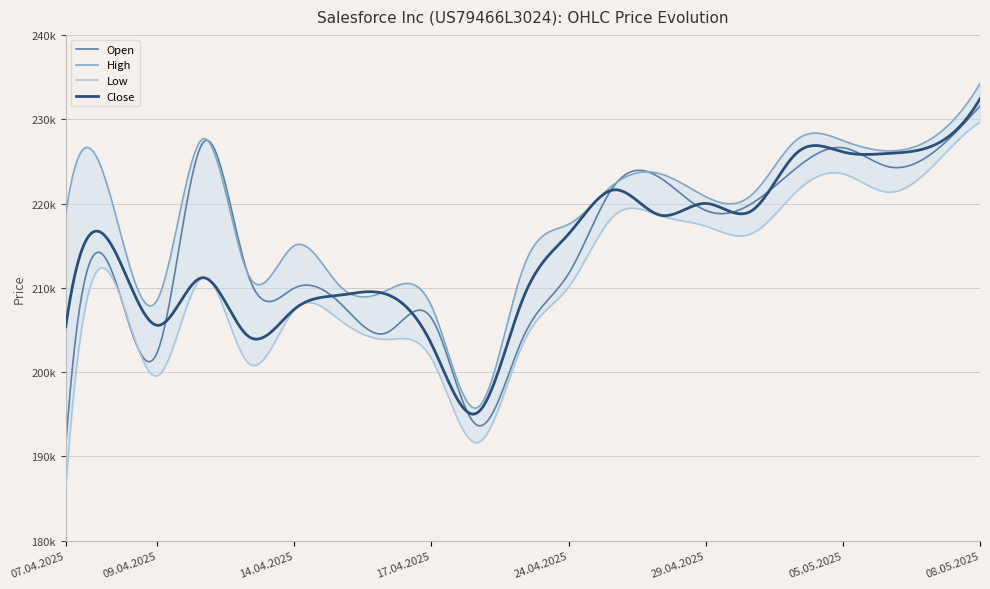

What are all the series names shown in the legend?

Open, High, Low, Close